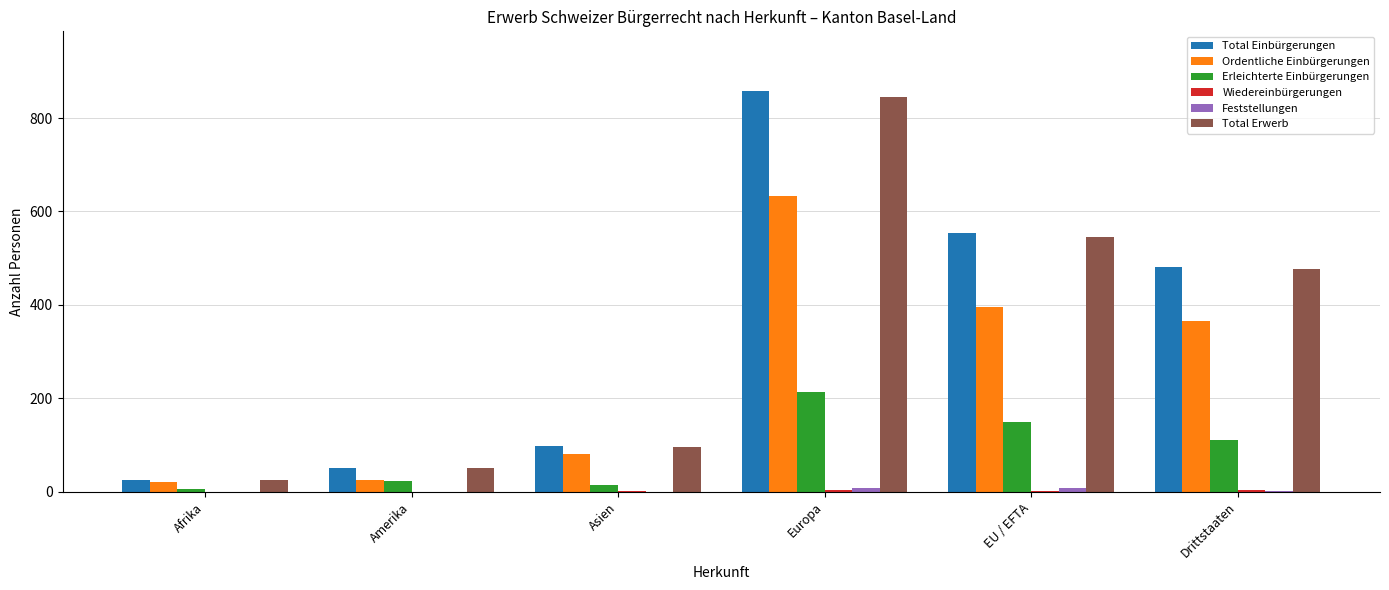

Which series changed the most between Asien and Drittstaaten?

Total Einbürgerungen